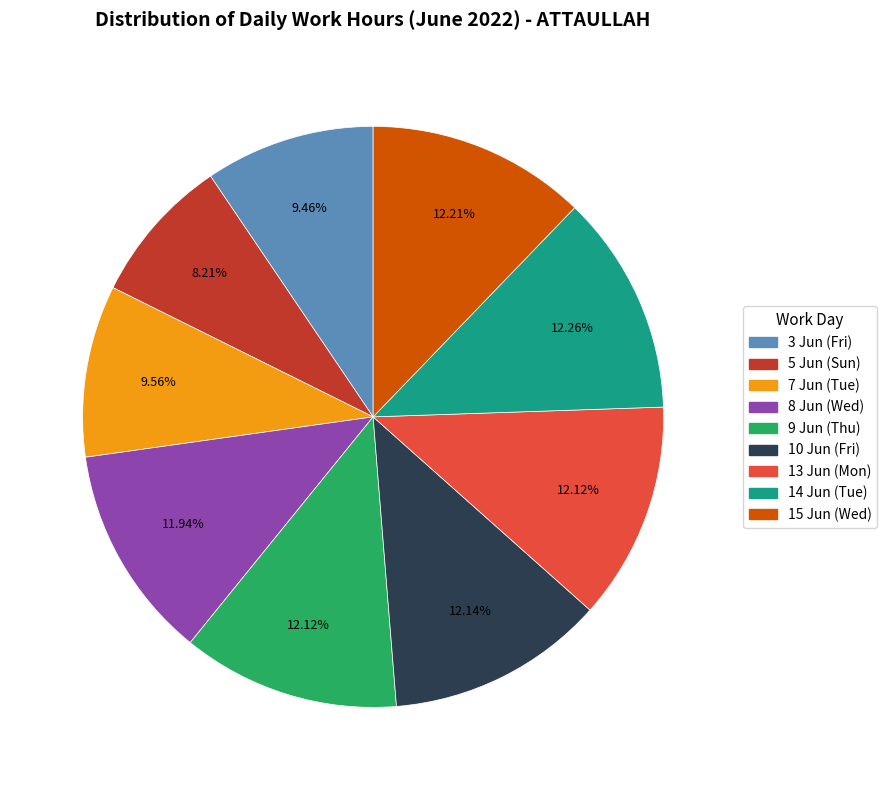

To the nearest percent, what is the average slice percentage?

11%